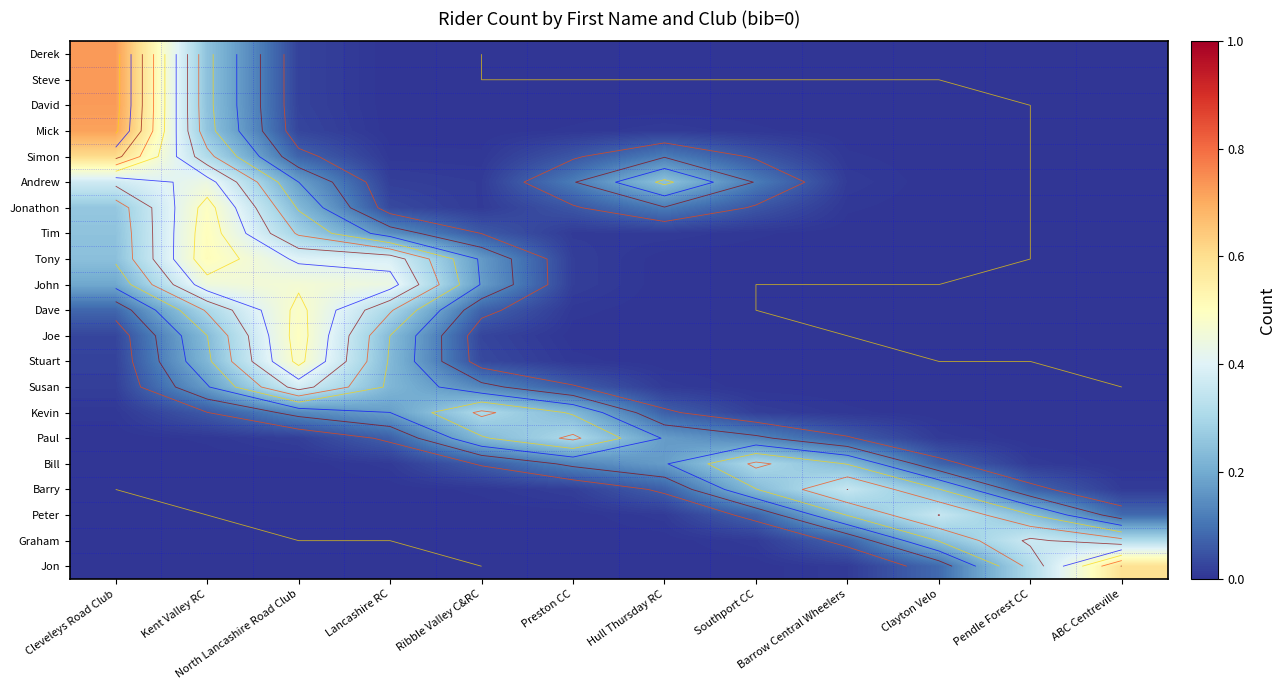

How many series are shown in this chart?

21